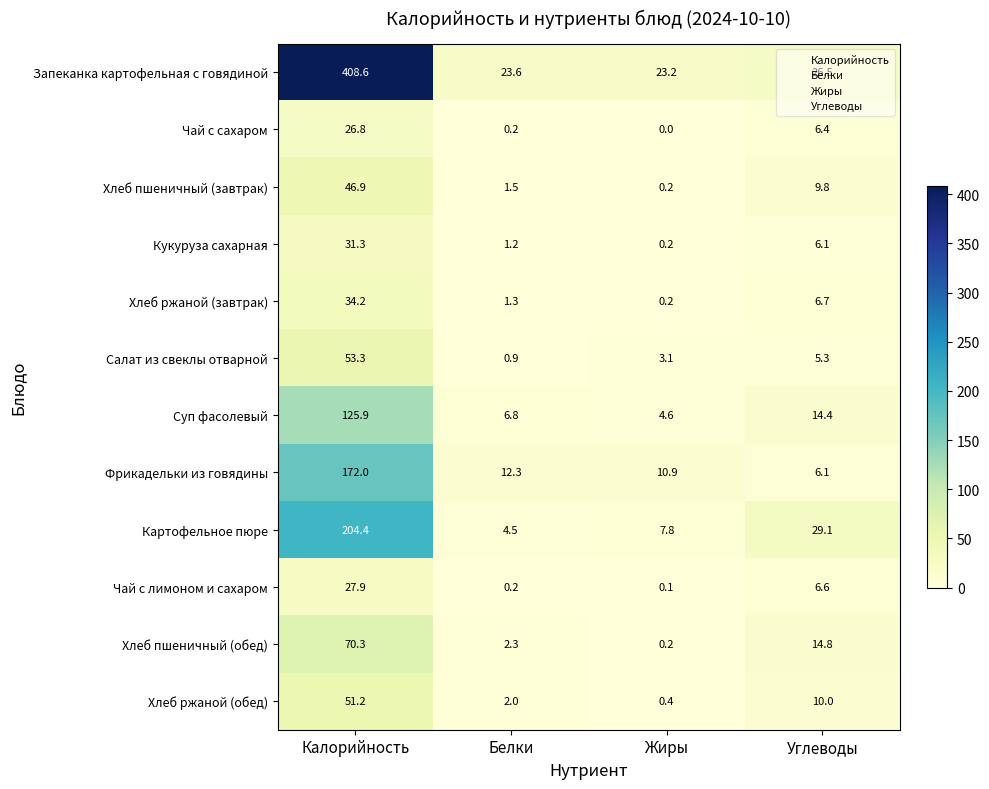

At which category is the sum across all series the highest?

Калорийность